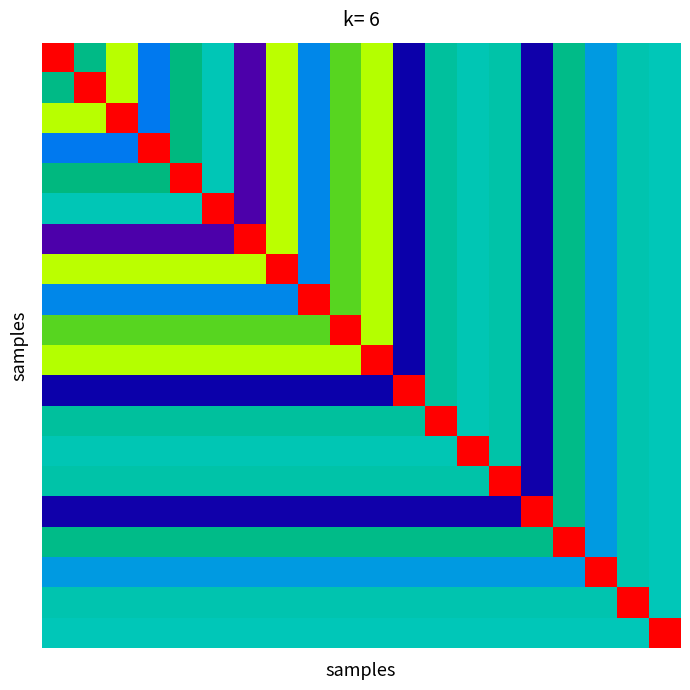

At how many categories does at least one series exceed 71?

20